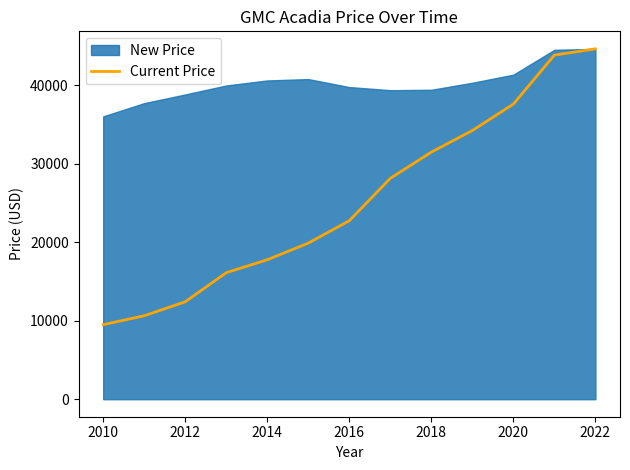

At which label does Current Price reach its minimum?

2010